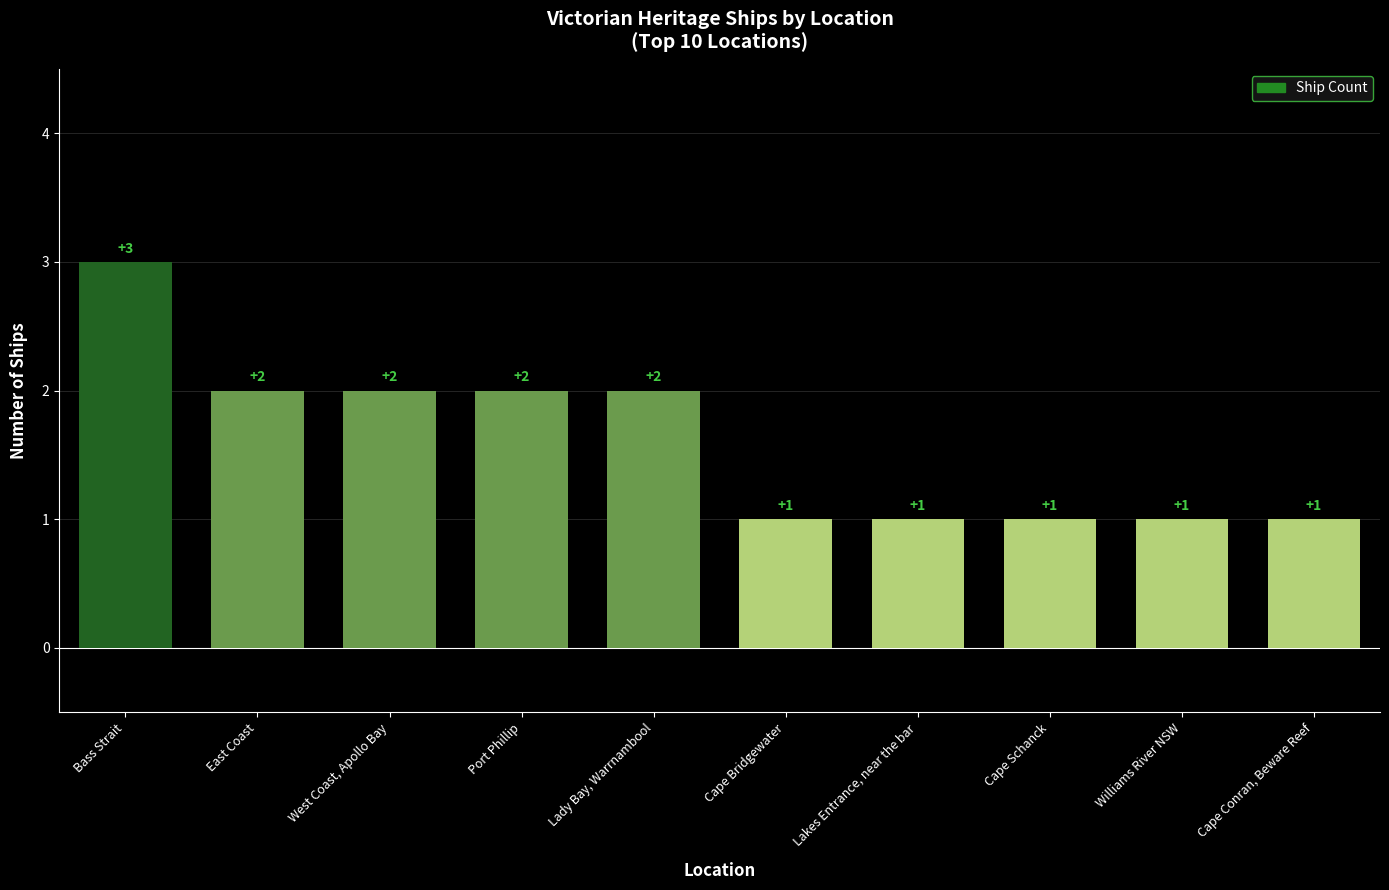

What is the label of the 9th bar from the right?

East Coast